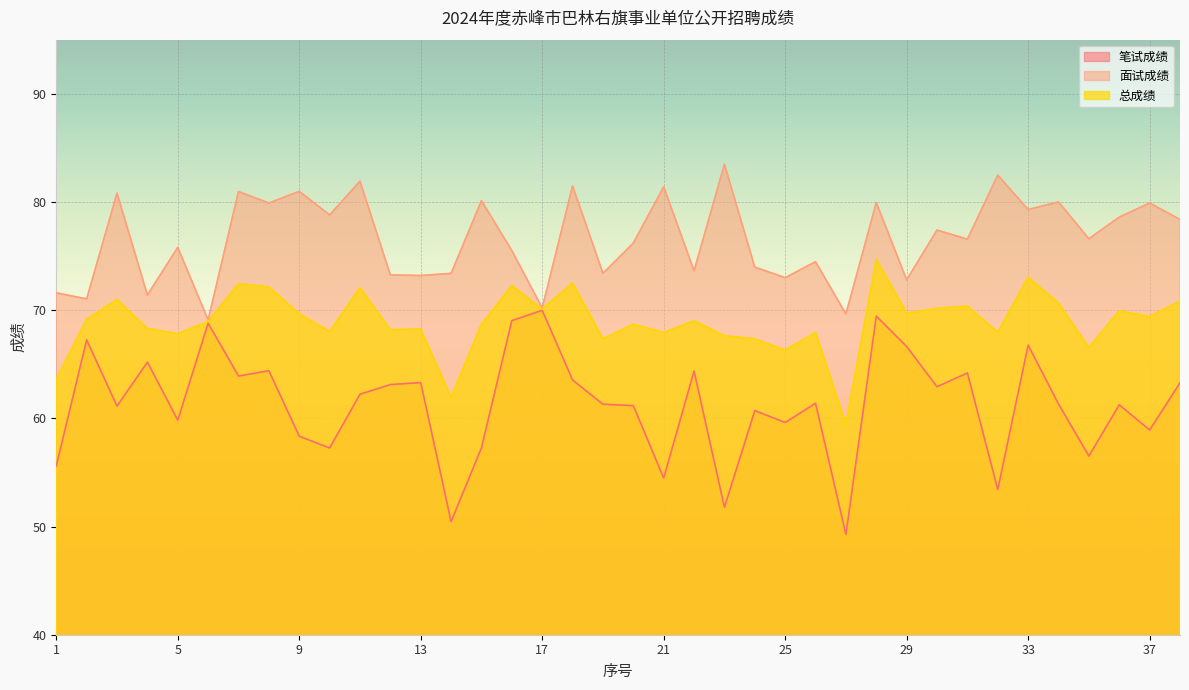

Rank the series by their average value, from highest to lowest.

面试成绩, 总成绩, 笔试成绩